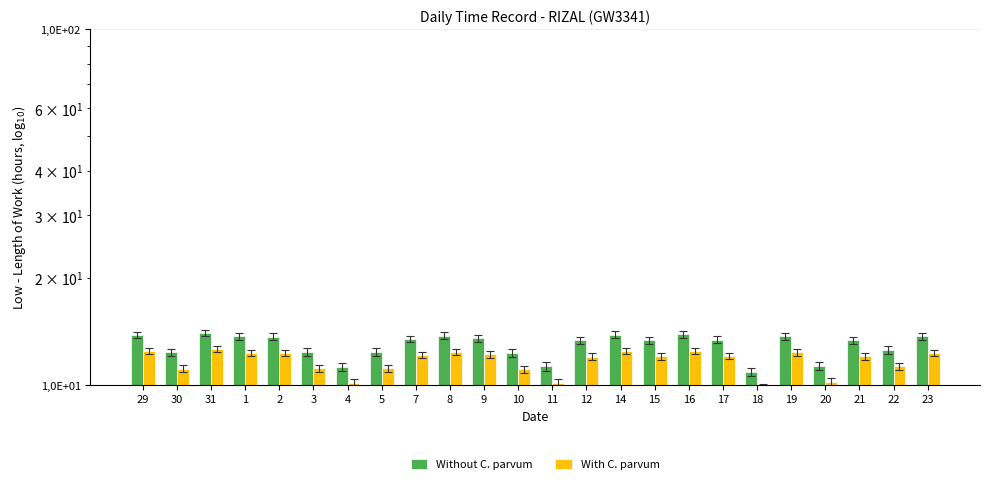

What value does the Without C. parvum series have at 10?

12.3